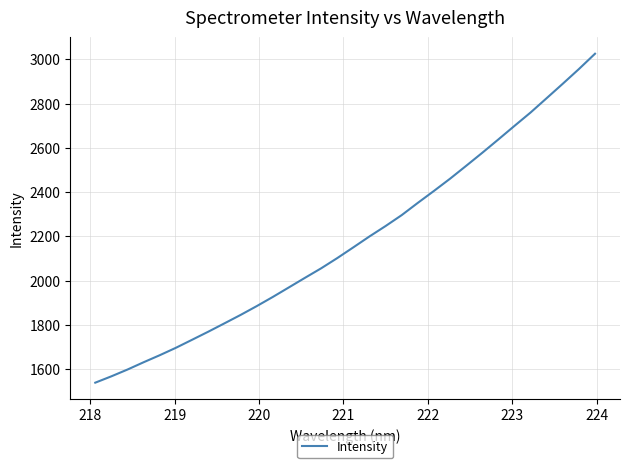

What is the greatest value displayed?

3025.5